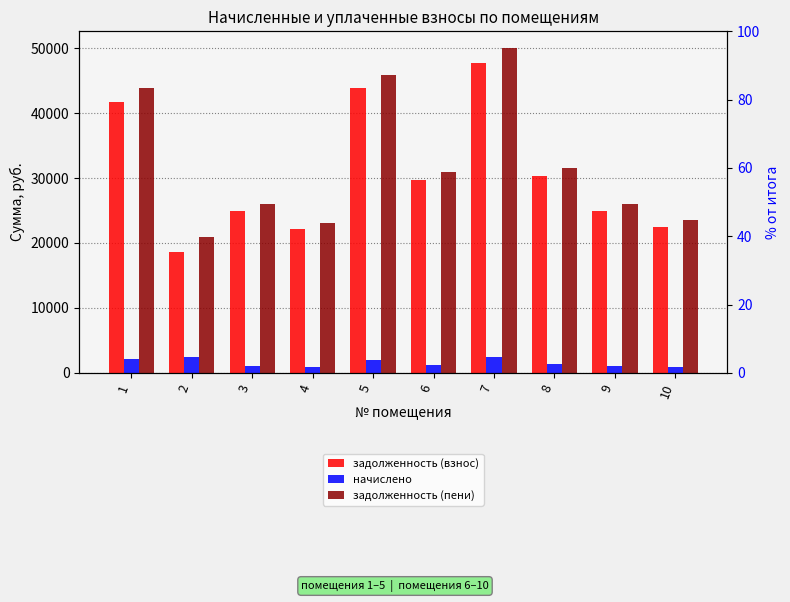

Between 3 and 9, which series saw the biggest shift?

задолженность (взнос)